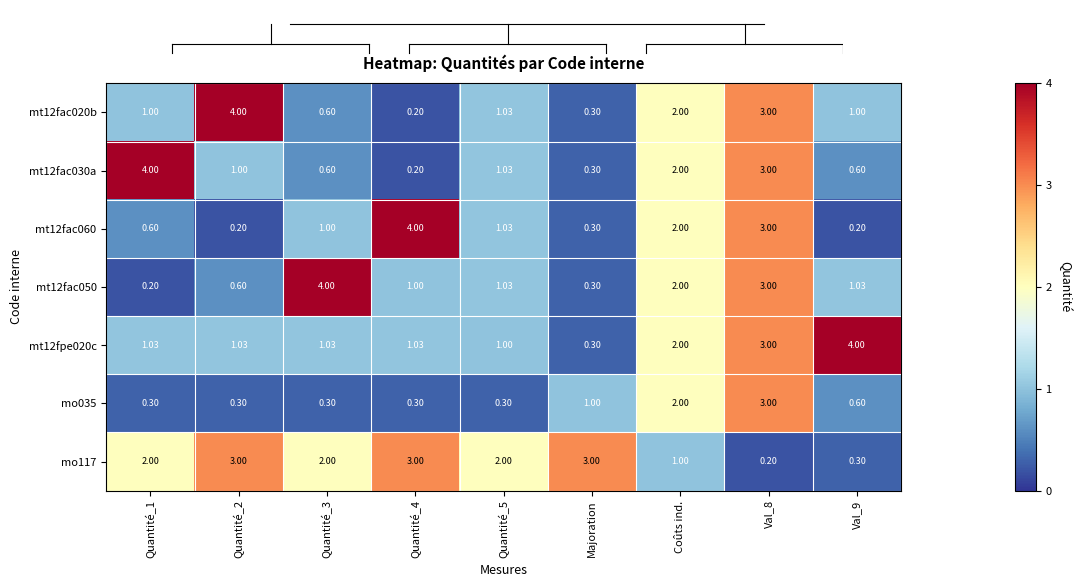

At which label is mt12fac030a closest to 2?

Coûts ind.